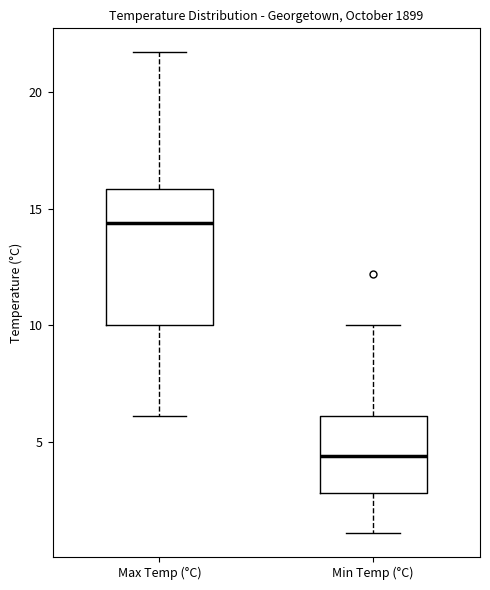

Which box's median line is the highest?

Max Temp (°C)